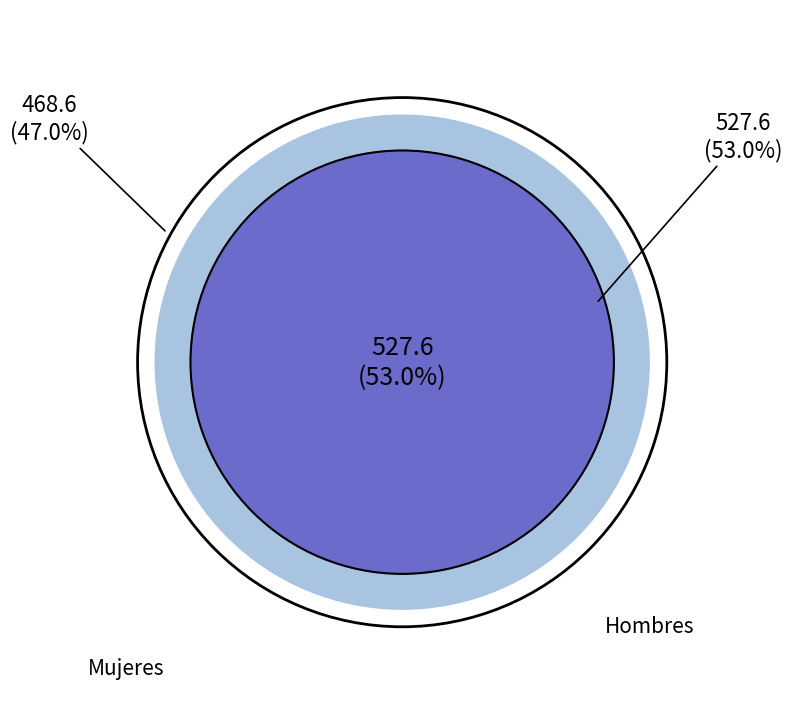

Combined, what portion of the pie is Mujeres and Hombres?

100.0%